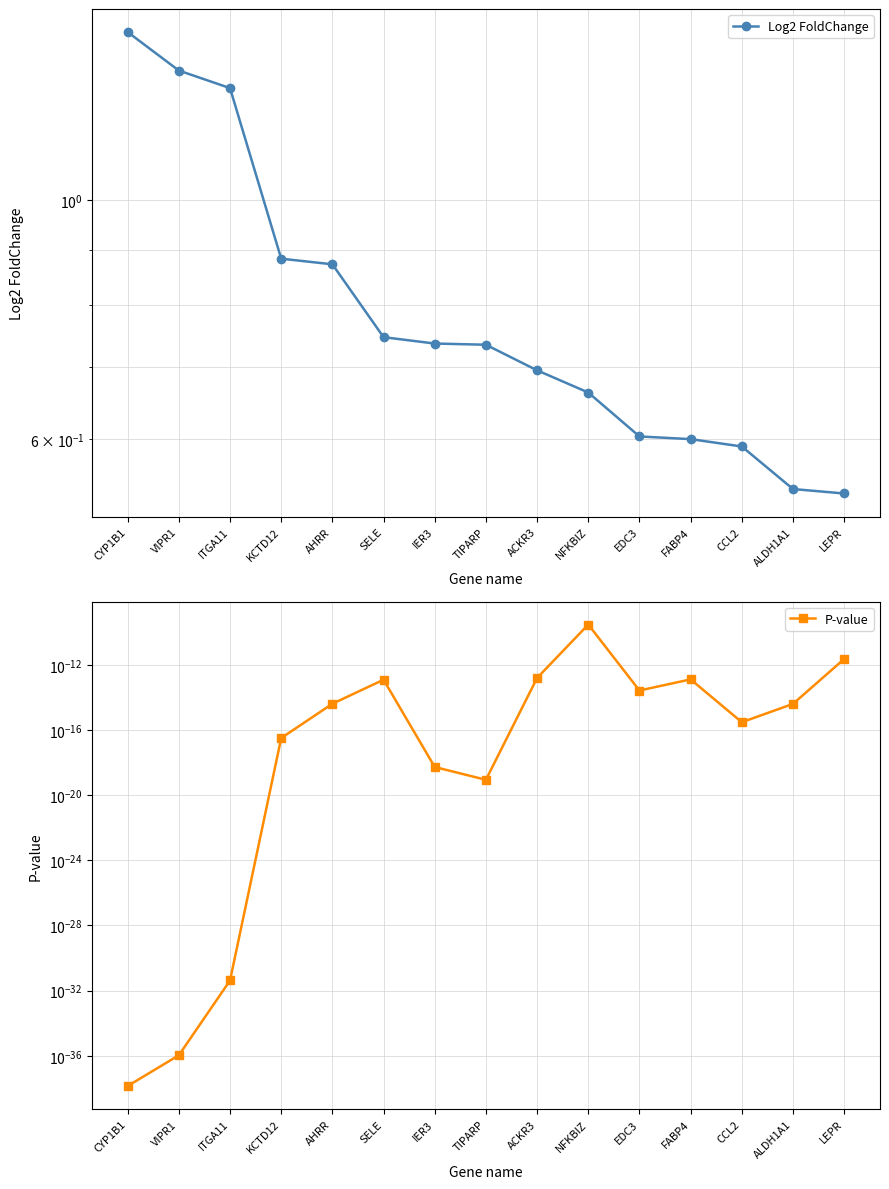

The P-value series shows 0.0 at ALDH1A1. True or false?

False